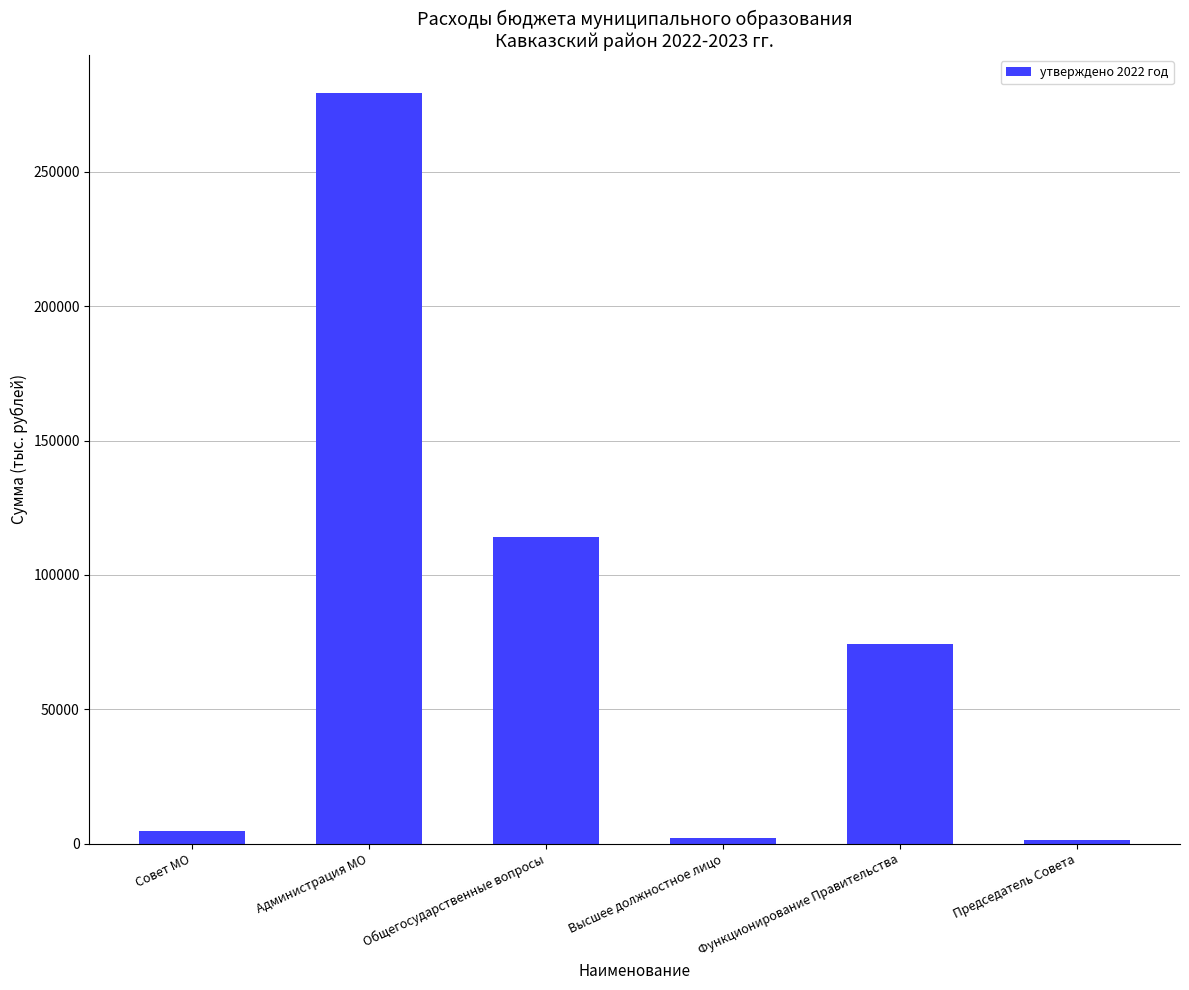

At which label is the value closest to 140514?

Общегосударственные вопросы